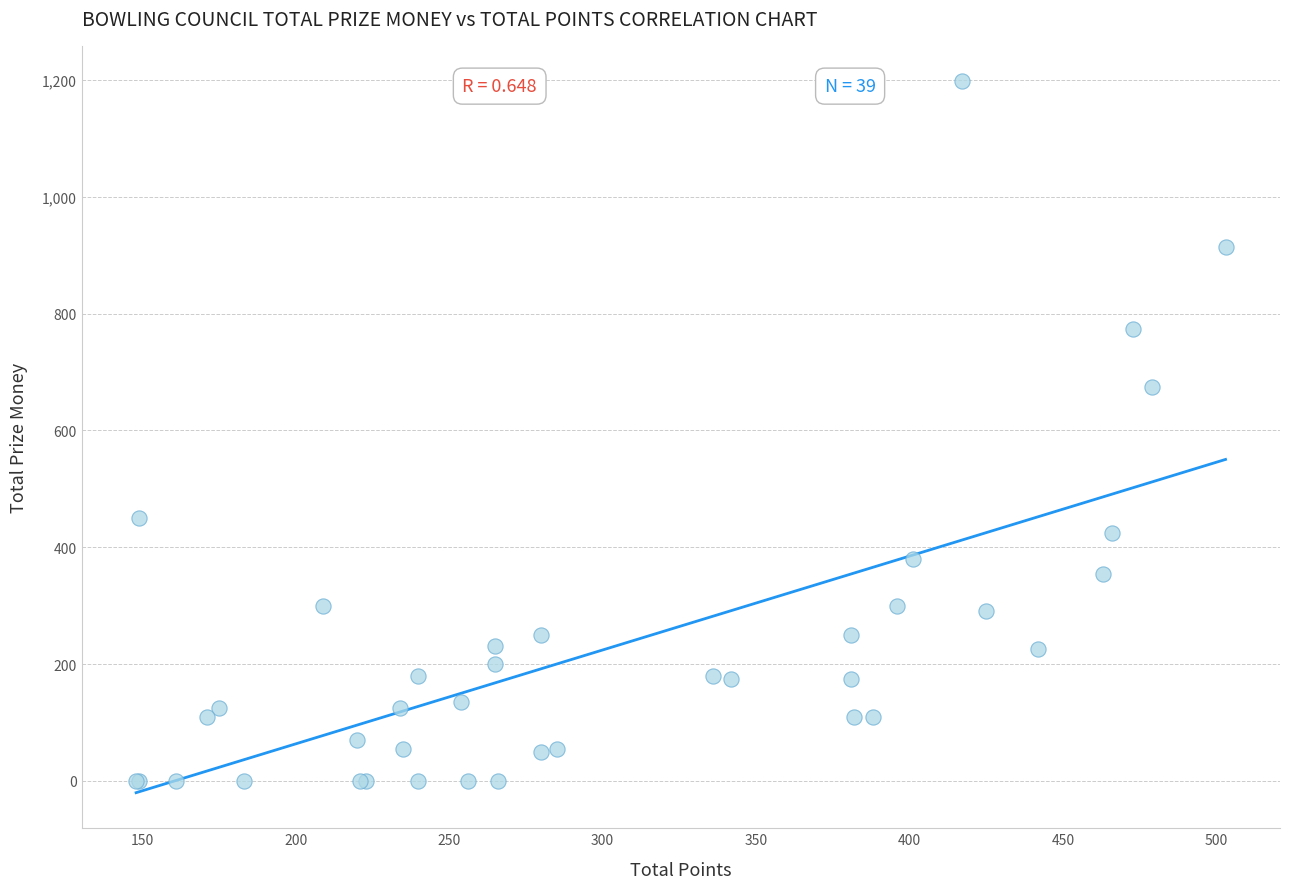

What Y value in the scatter plot is closest to 599?

675